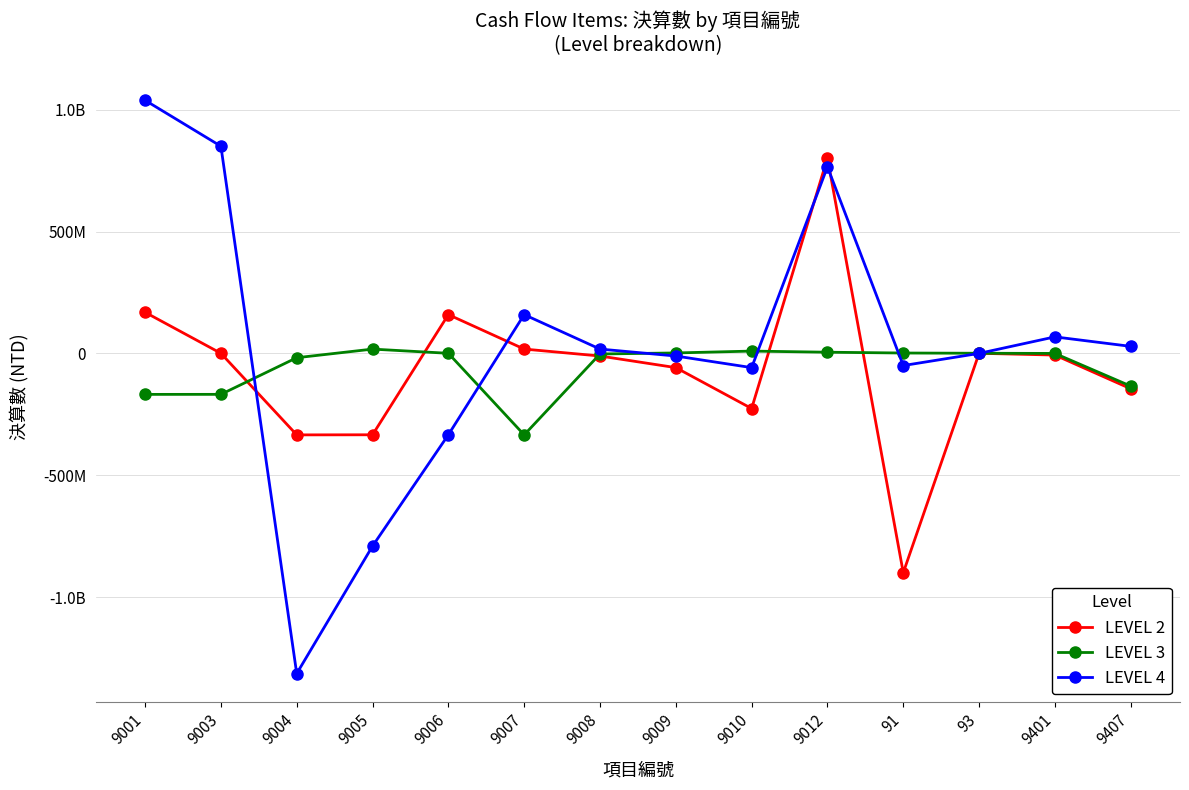

Does the chart have visible grid lines?

Yes